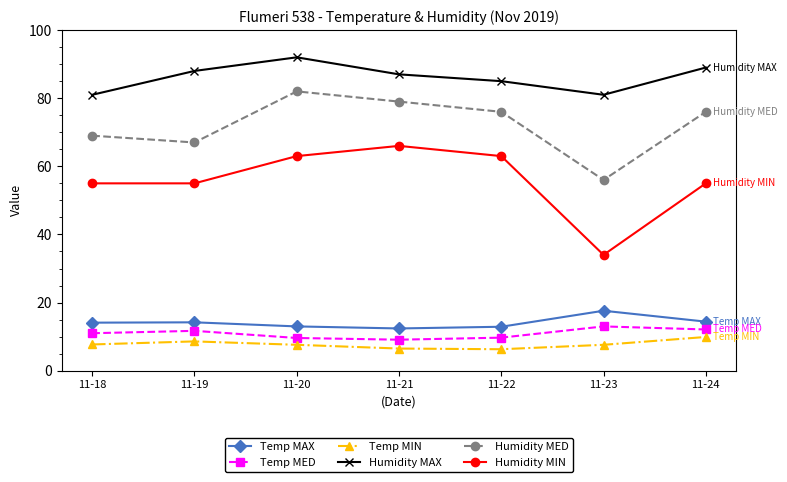

In Humidity MAX, how many points are lower than both neighbors (excluding endpoints)?

1